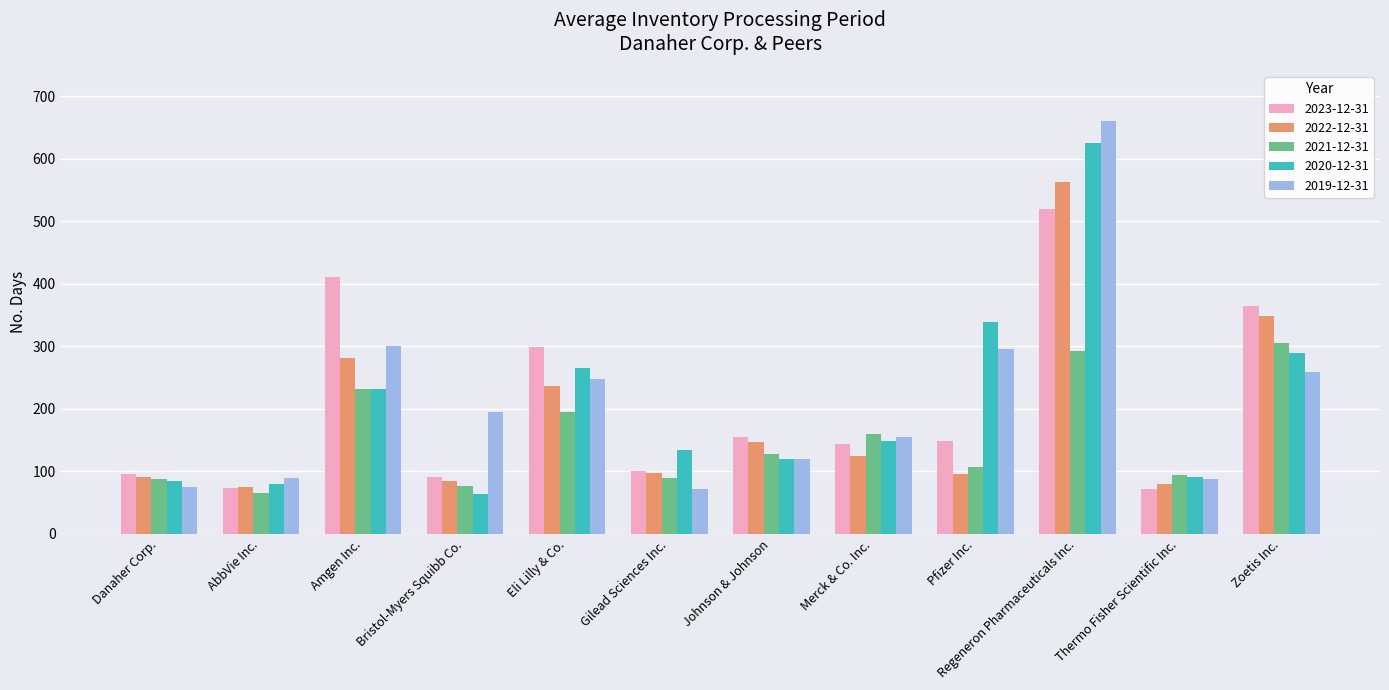

Which series changed the most between Amgen Inc. and Johnson & Johnson?

2023-12-31